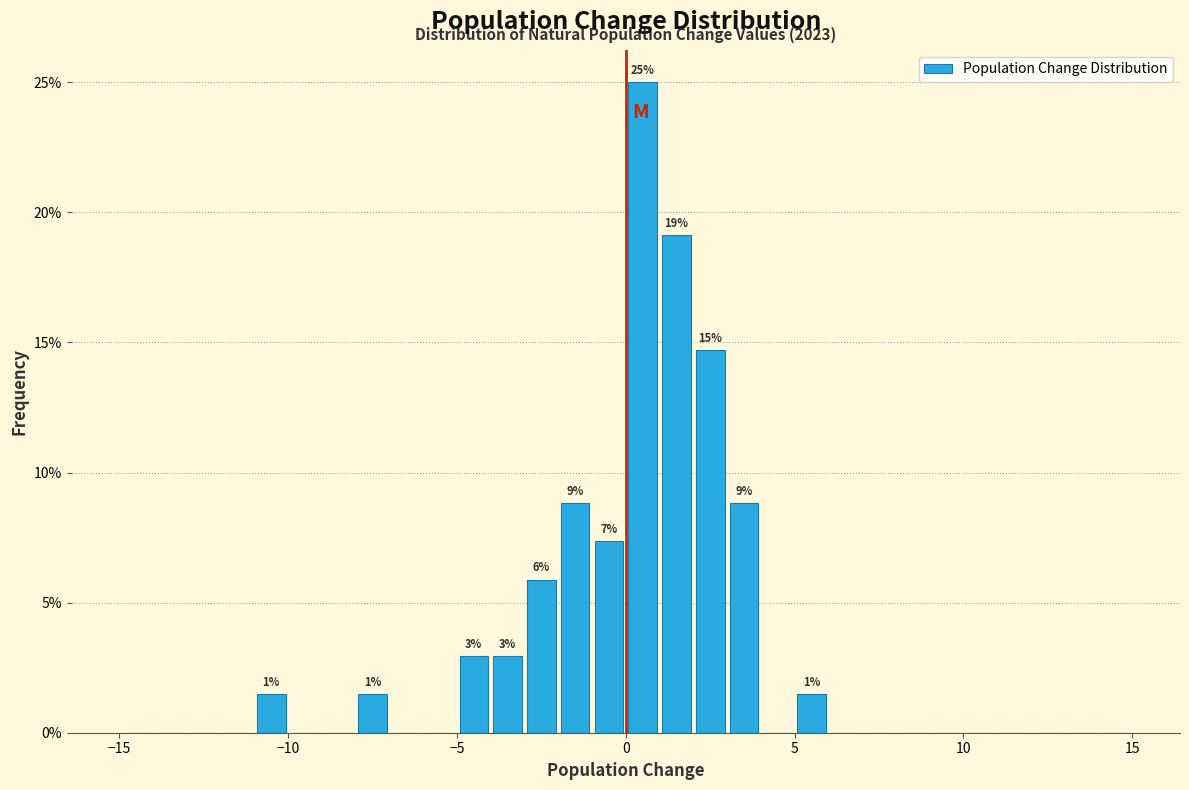

Around what value on the x-axis is the tallest bar? Give the approximate position of its centre, as read against the axis.

0.5